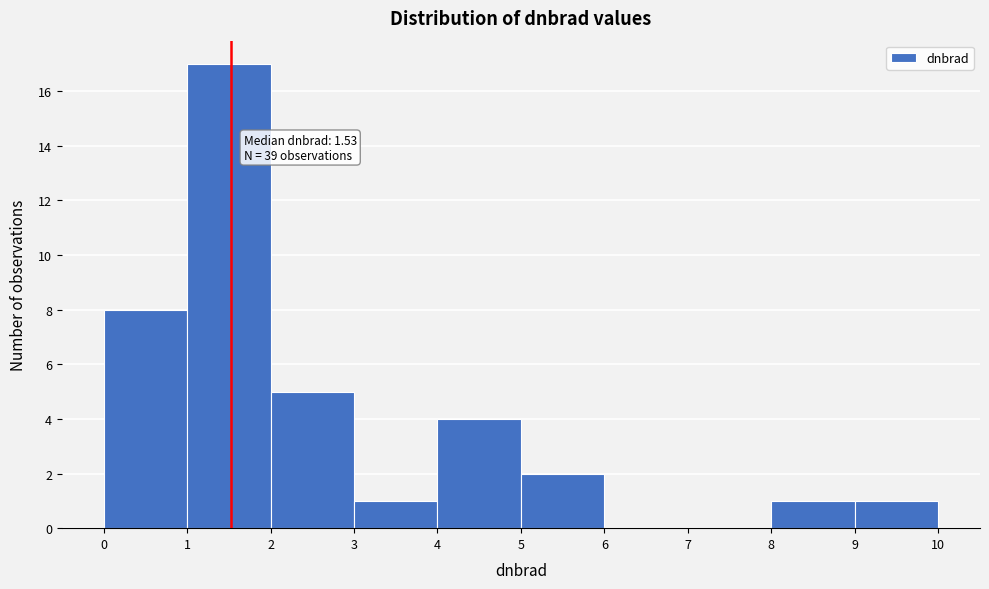

Which range on the x-axis has the tallest bar?

1 to 2